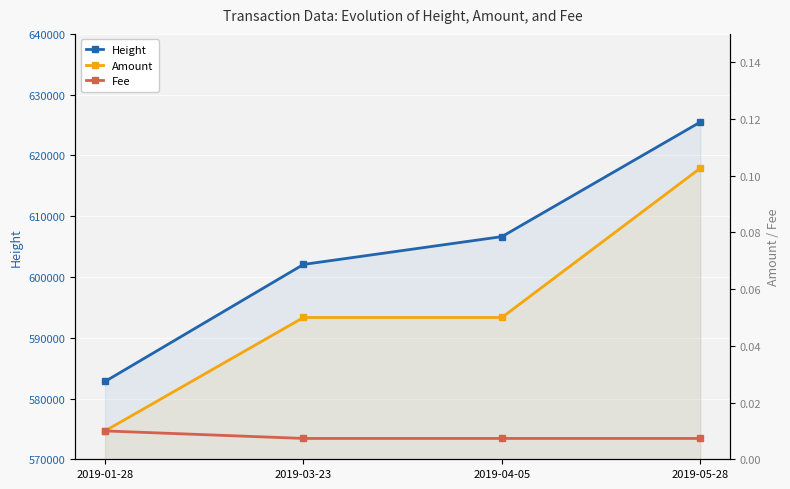

True or false: Amount has a value of 0.1 at 2019-03-23.

False